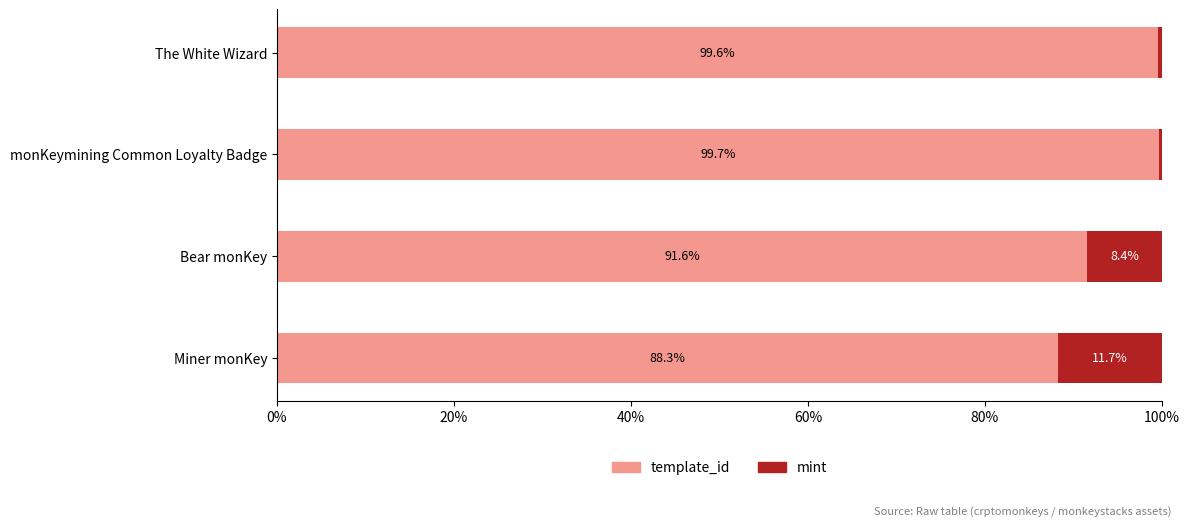

What is the approximate value of template_id at Miner monKey?

88.3